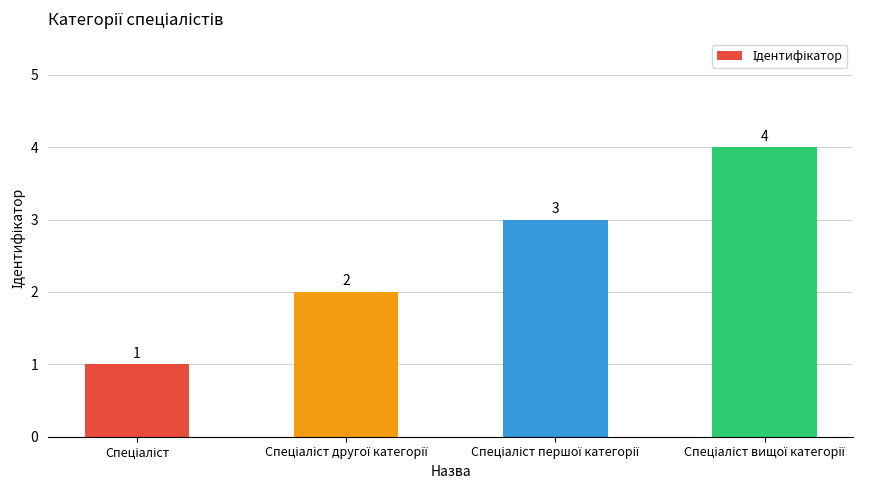

Reading right to left, transcribe all the data shown in this chart.

4	3	2	1